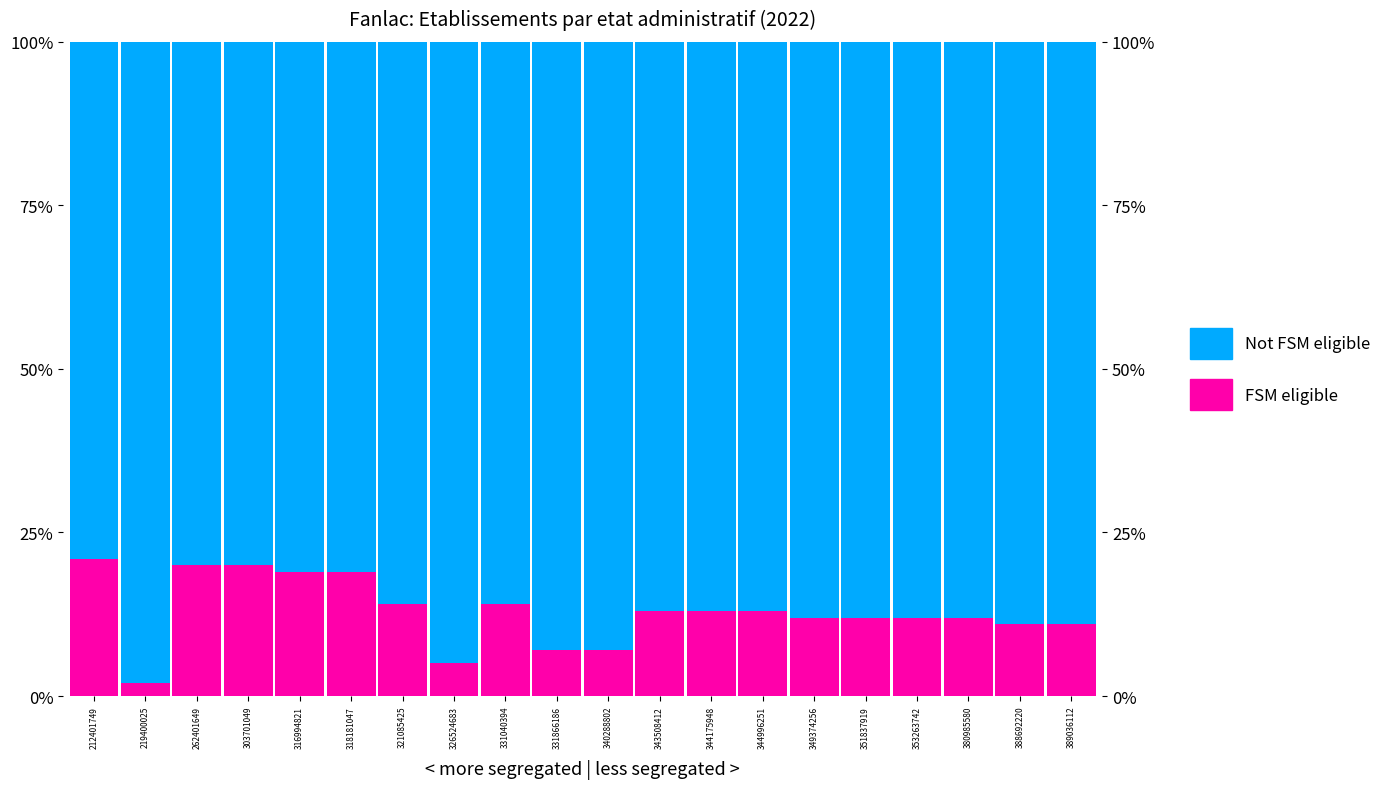

What is the average value of the FSM eligible series?

0.1